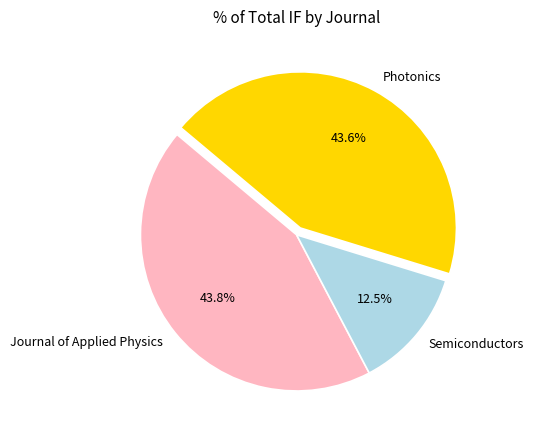

What percentage is the Journal of Applied Physics slice, to the nearest percent?

44%